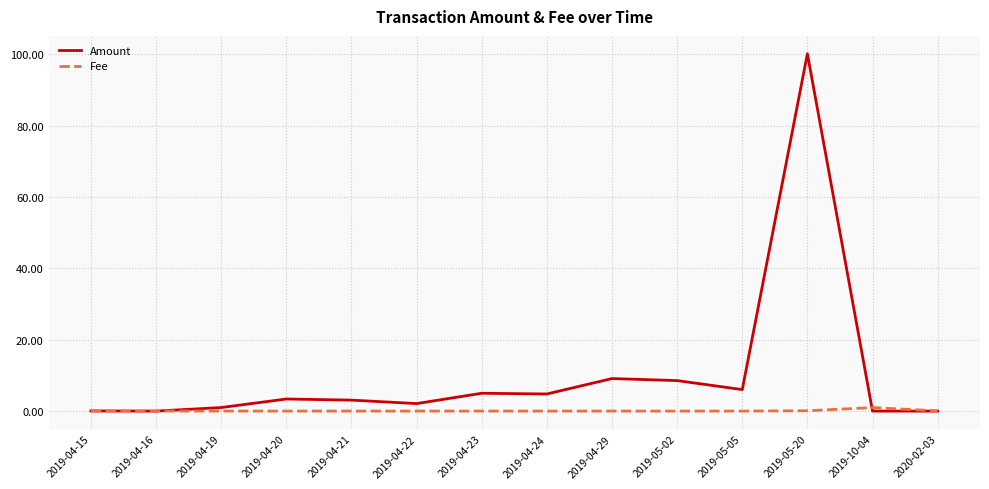

The Fee series shows 0.0 at 2019-04-20. True or false?

True